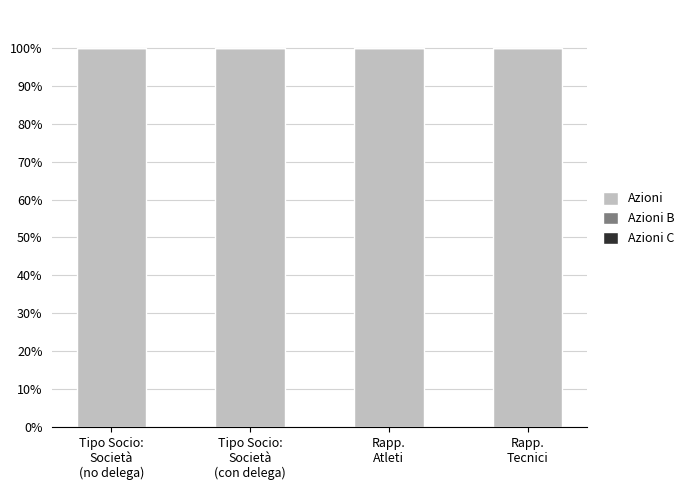

List the series in order of their peak value, highest first.

Azioni, Azioni B, Azioni C